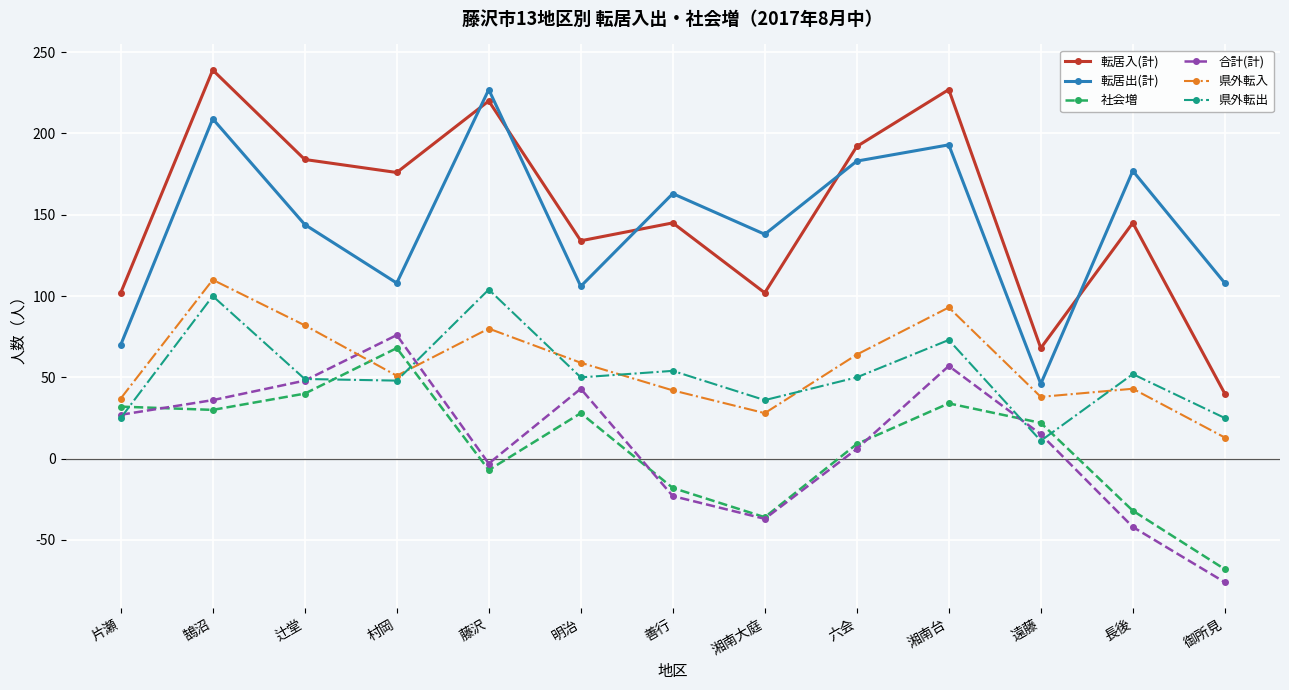

What is the value of the 県外転入 point at the 13th from the left?

13